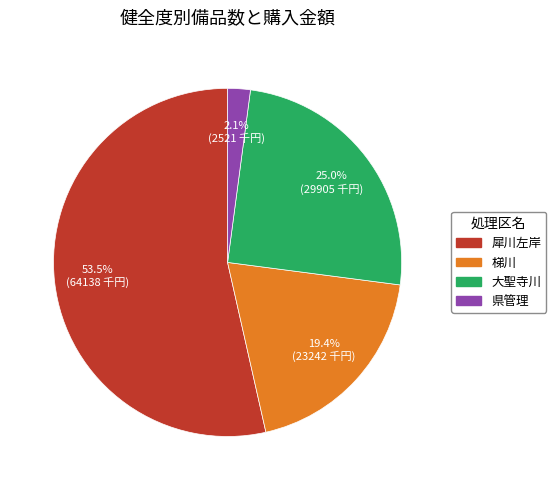

How many slices are in this pie chart?

4